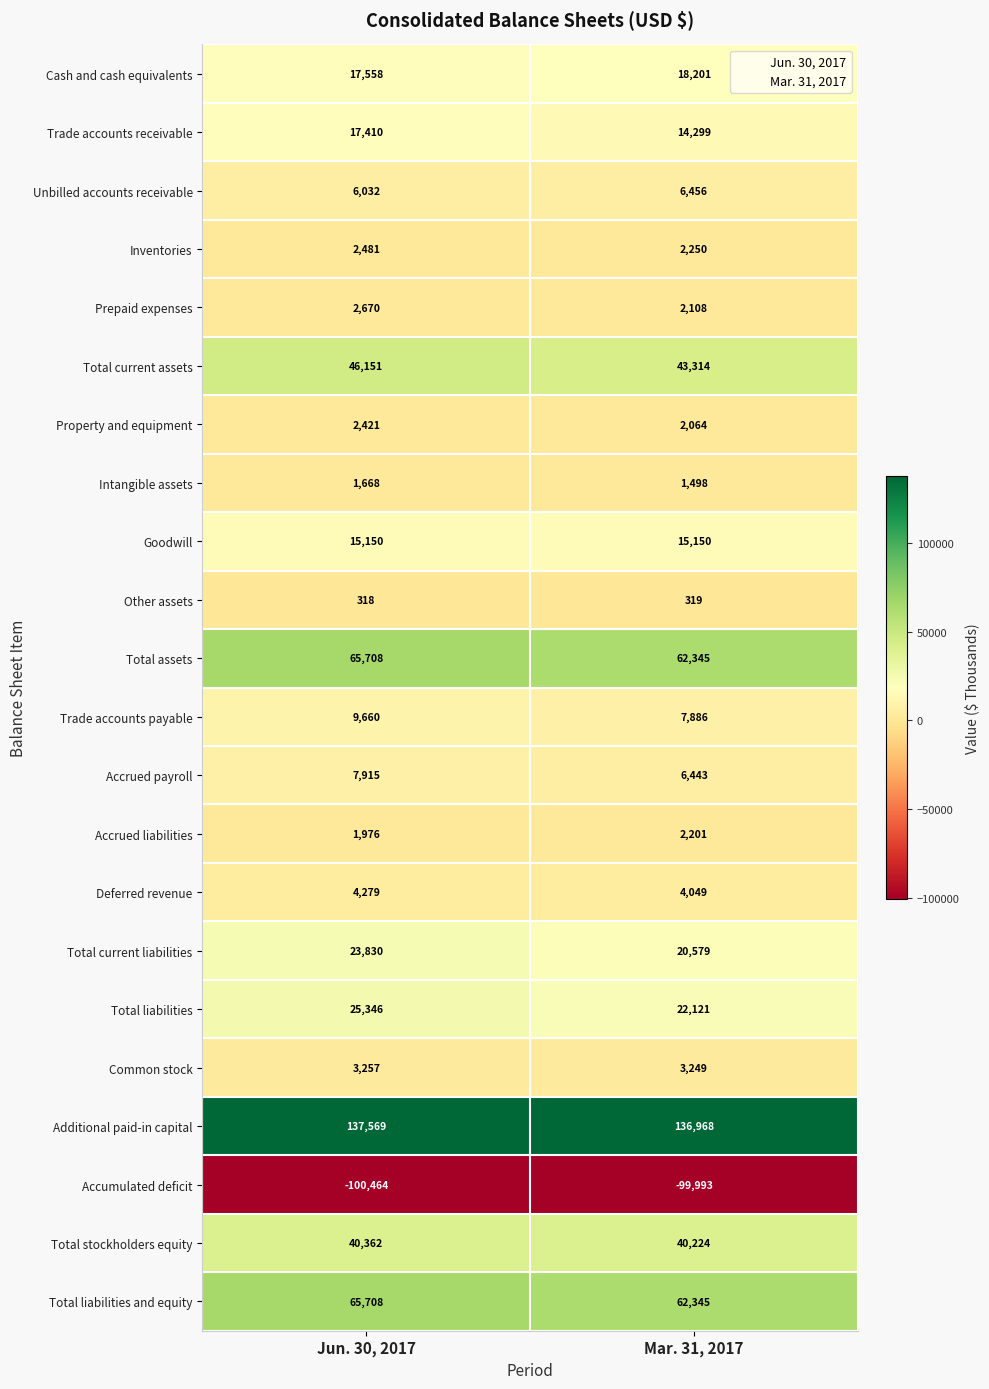

What is the lowest value of the Deferred revenue series?

4049